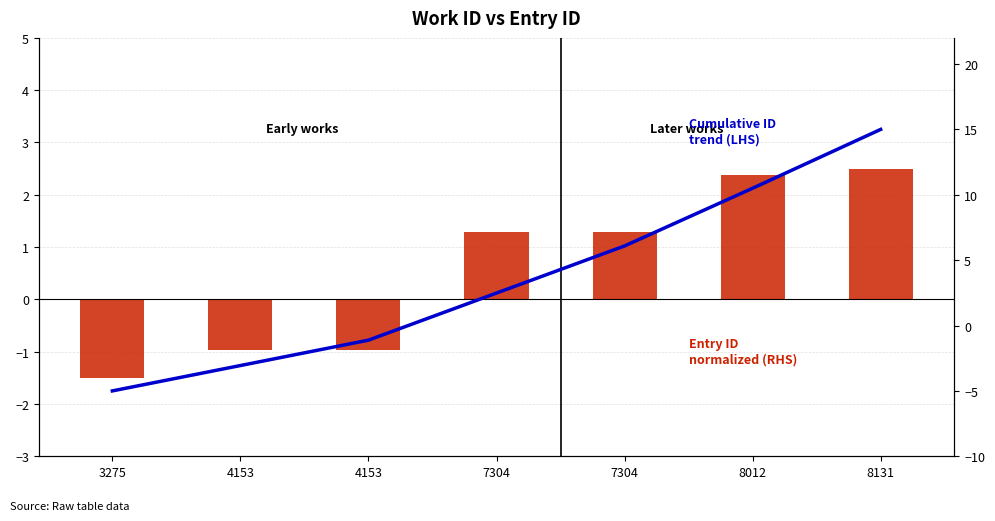

How many data points in Cumulative ID trend (LHS) are above 2?

4